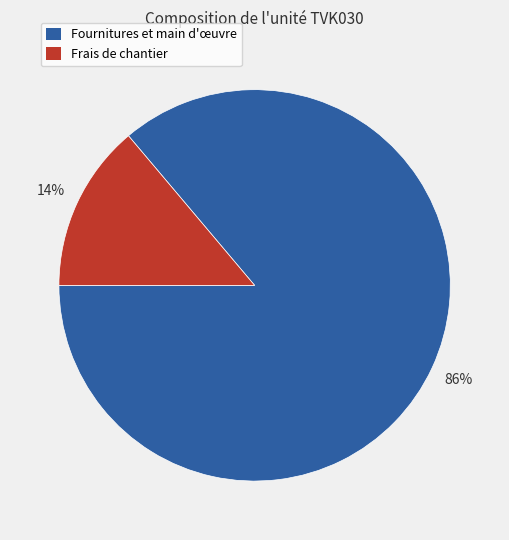

Rank the categories by value from lowest to highest.

Frais de chantier, Fournitures et main d'œuvre